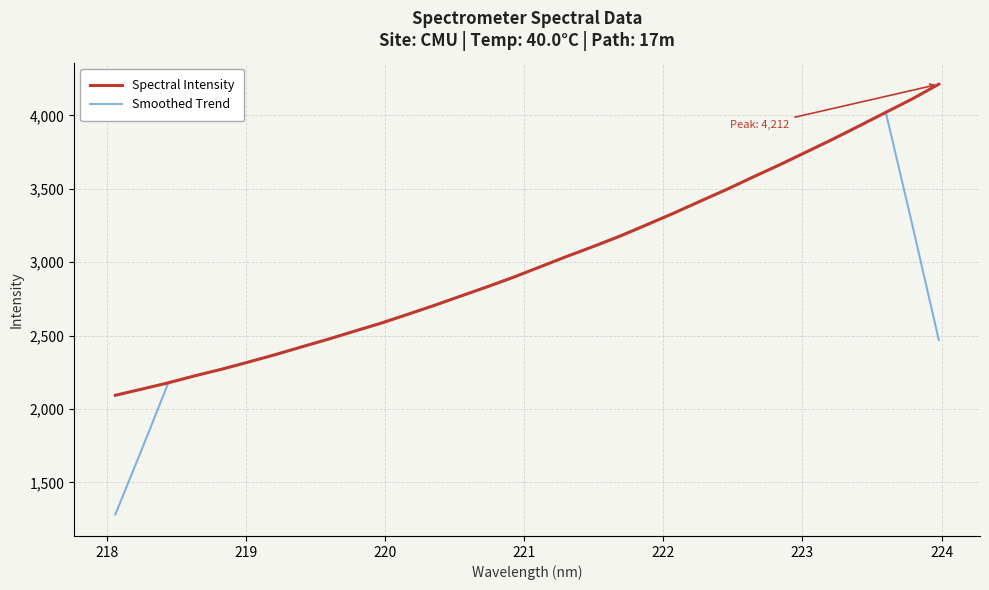

Rank the series by their maximum value, from lowest to highest.

Smoothed Trend, Spectral Intensity